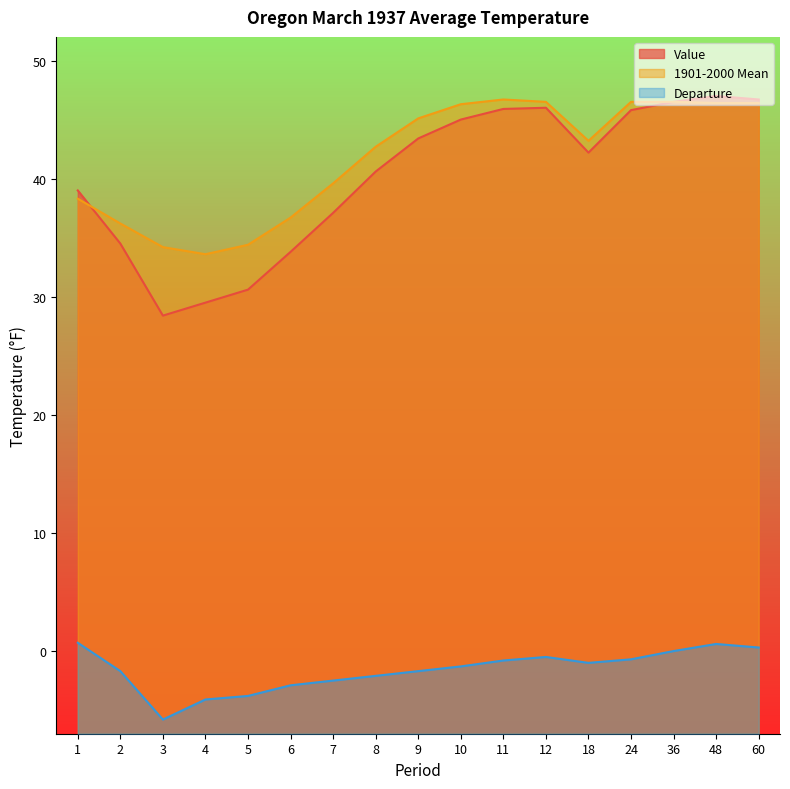

At which label does Departure reach its minimum?

3